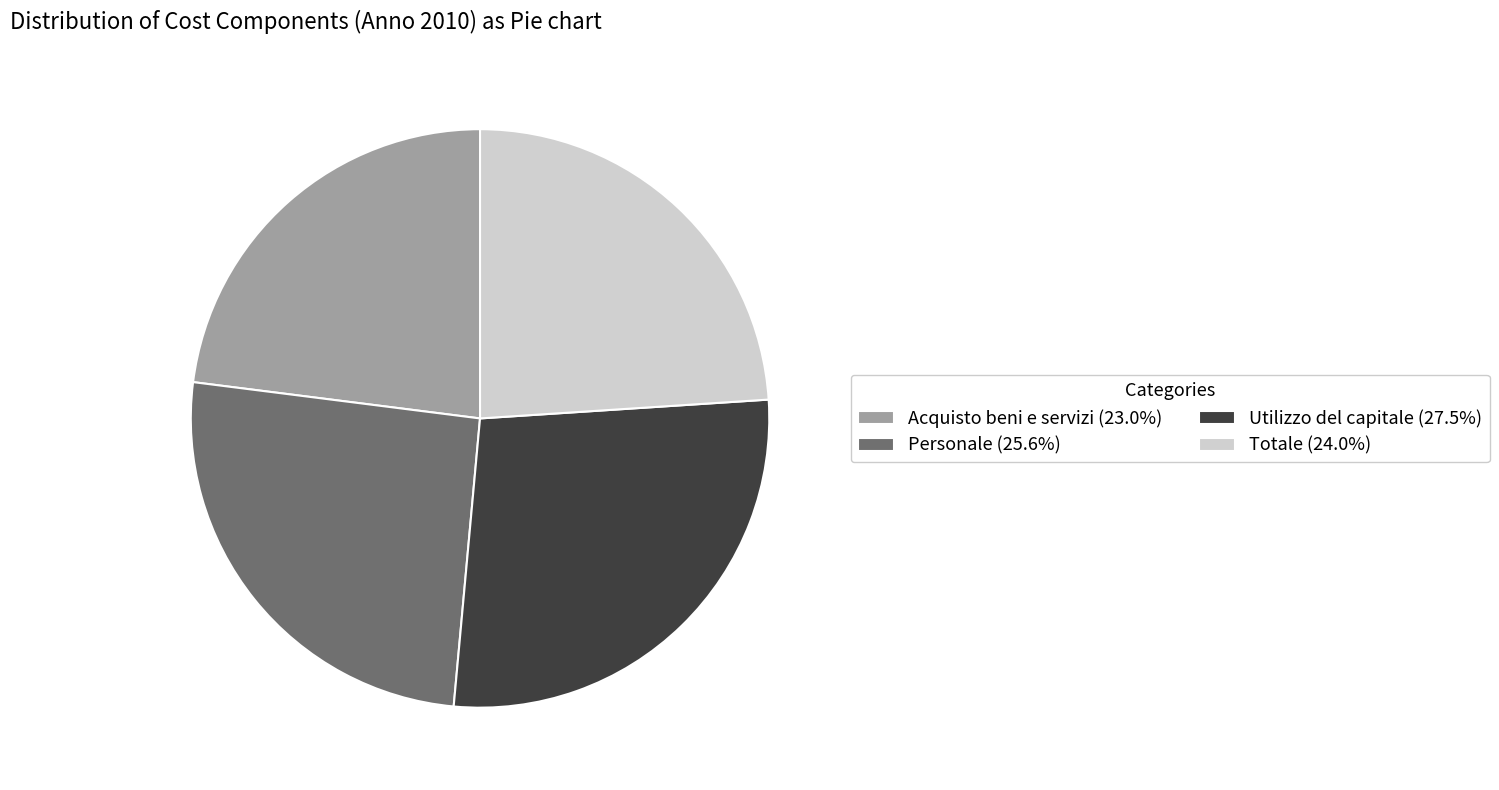

Does Personale (25.6%) represent more than half of the total?

No